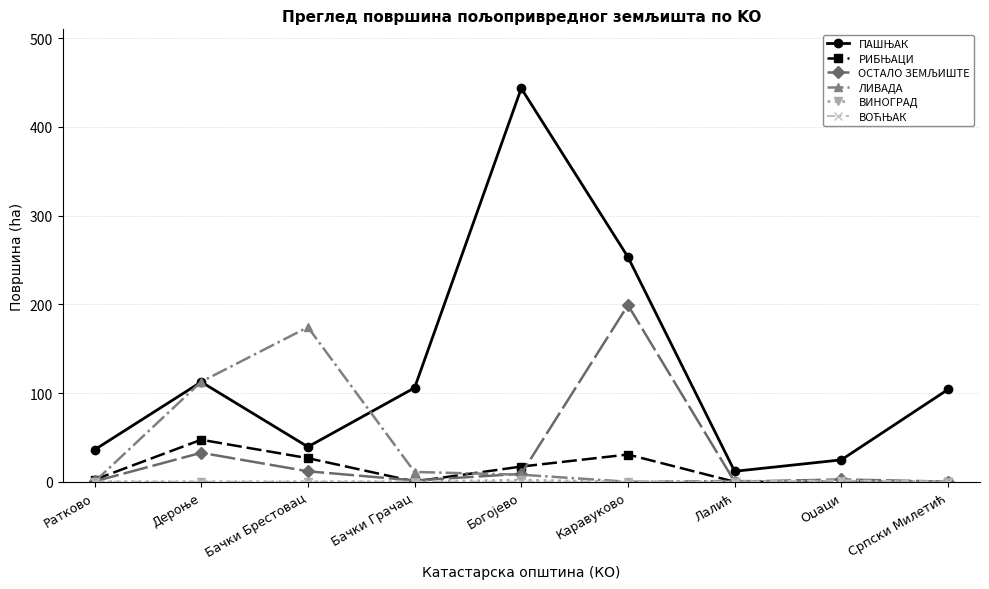

How many lines are shown in the chart?

6